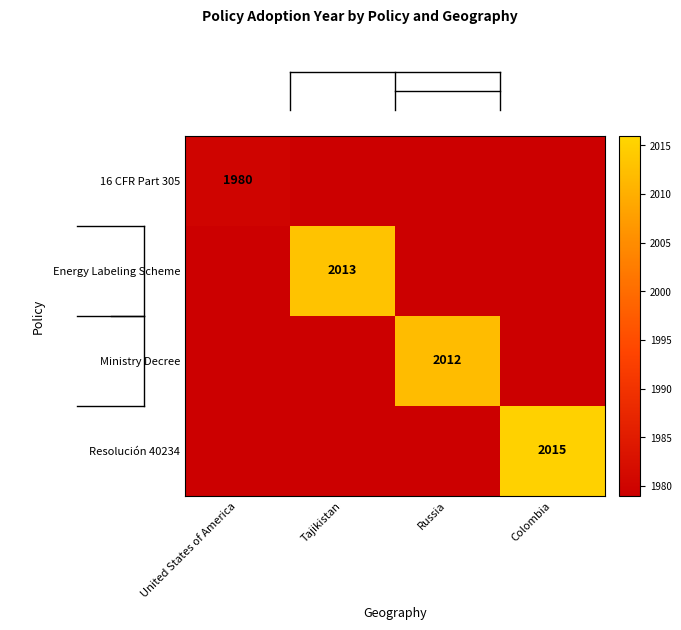

The value of Ministry Decree at Russia is 668. True or false?

False